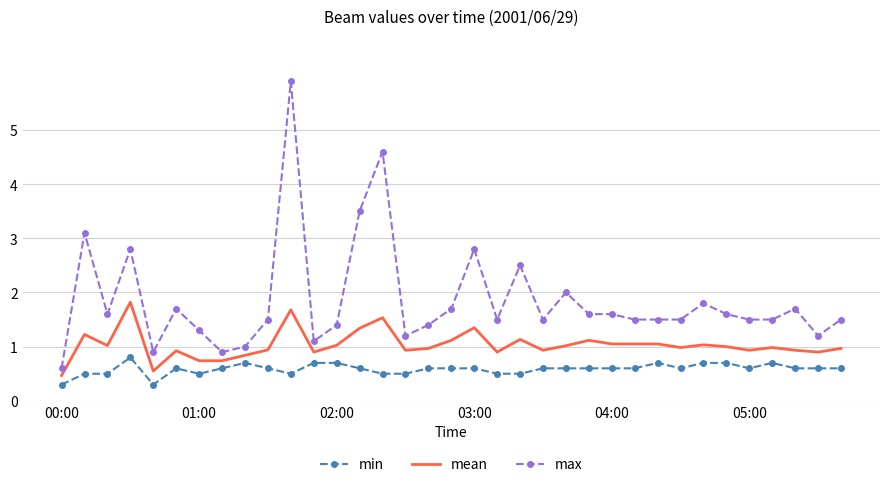

What is the minimum value shown in the chart?

0.3